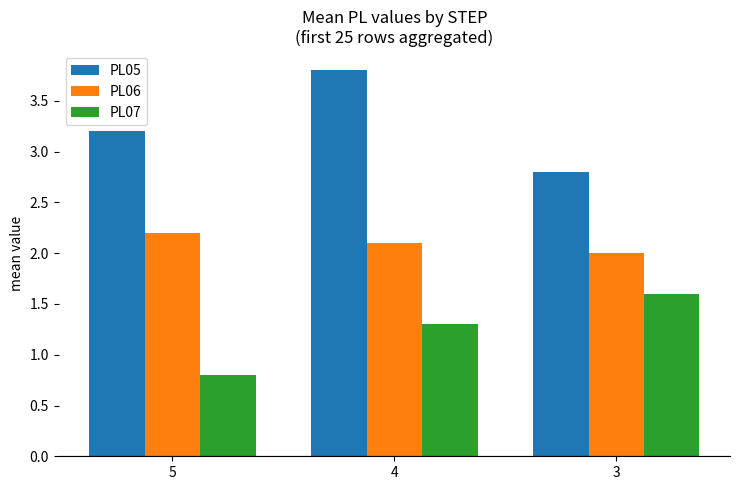

Count the PL06 values in the range 2 to 3.

3